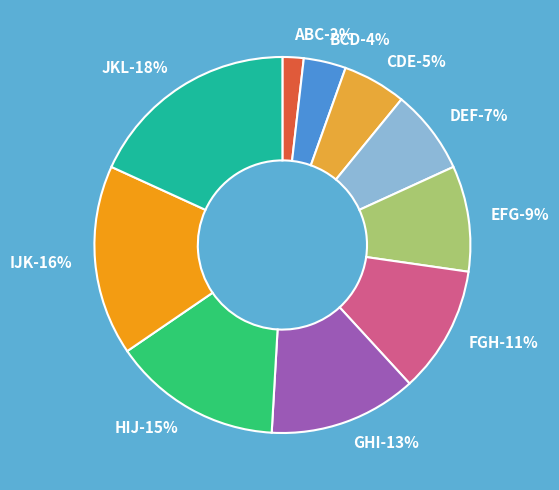

What is the largest slice in the pie chart?

JKL